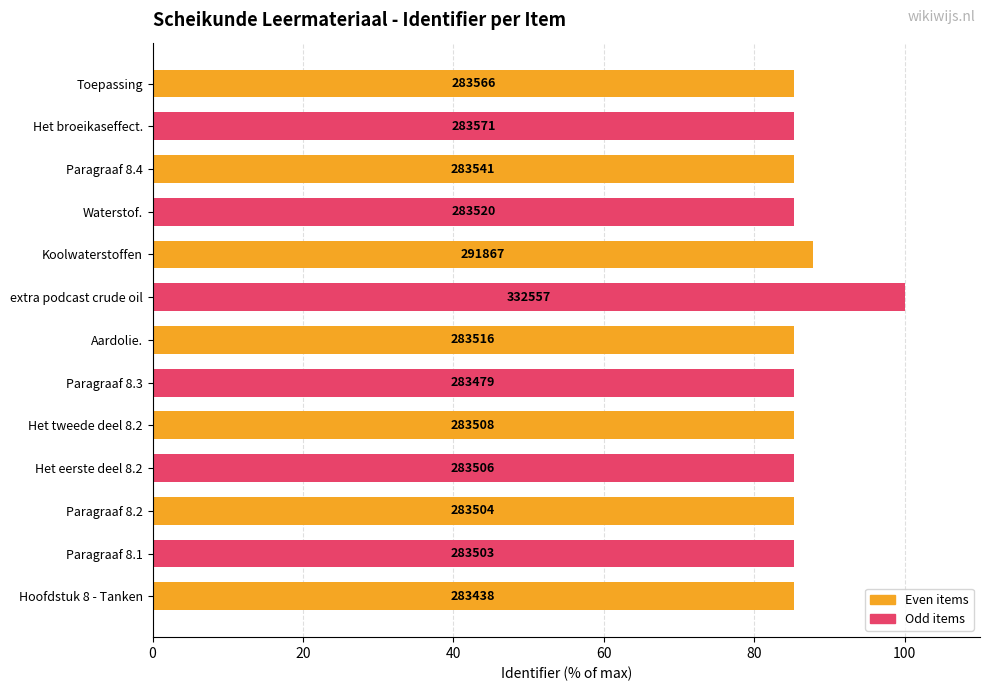

How many categories are shown in the chart?

13